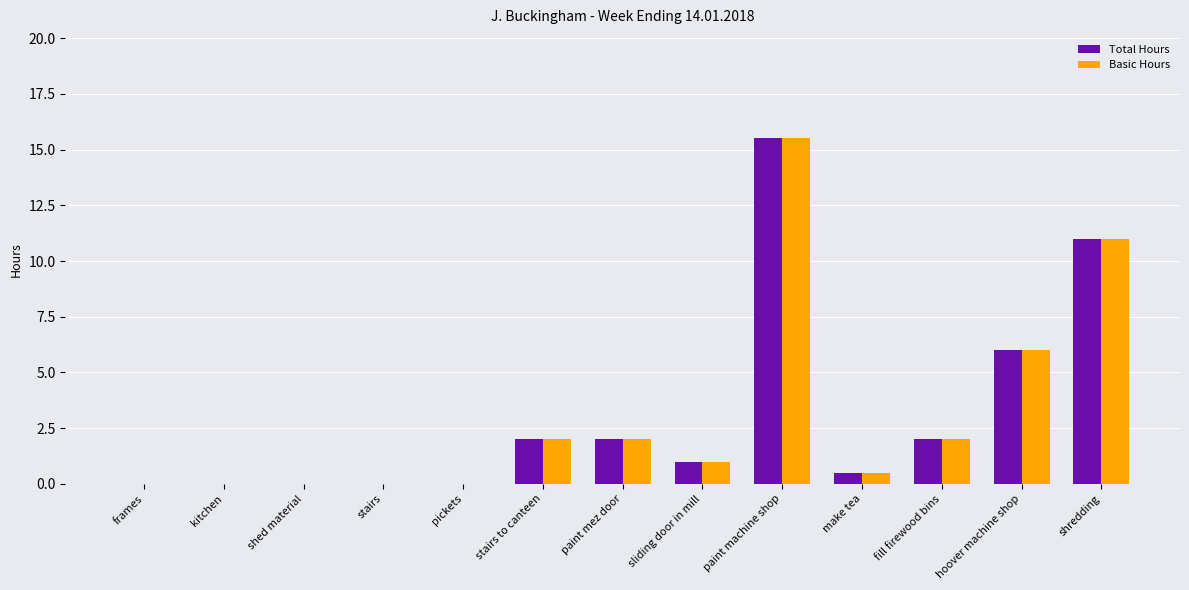

What is the average value of the Total Hours series?

3.1